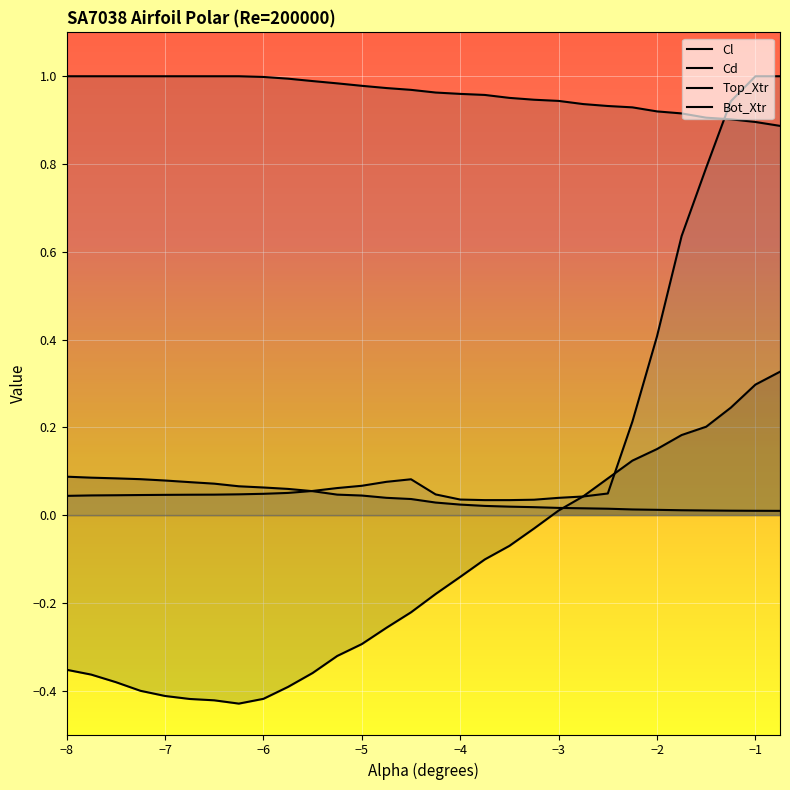

What is the difference between the maximum and minimum values in the Top_Xtr series?

0.1